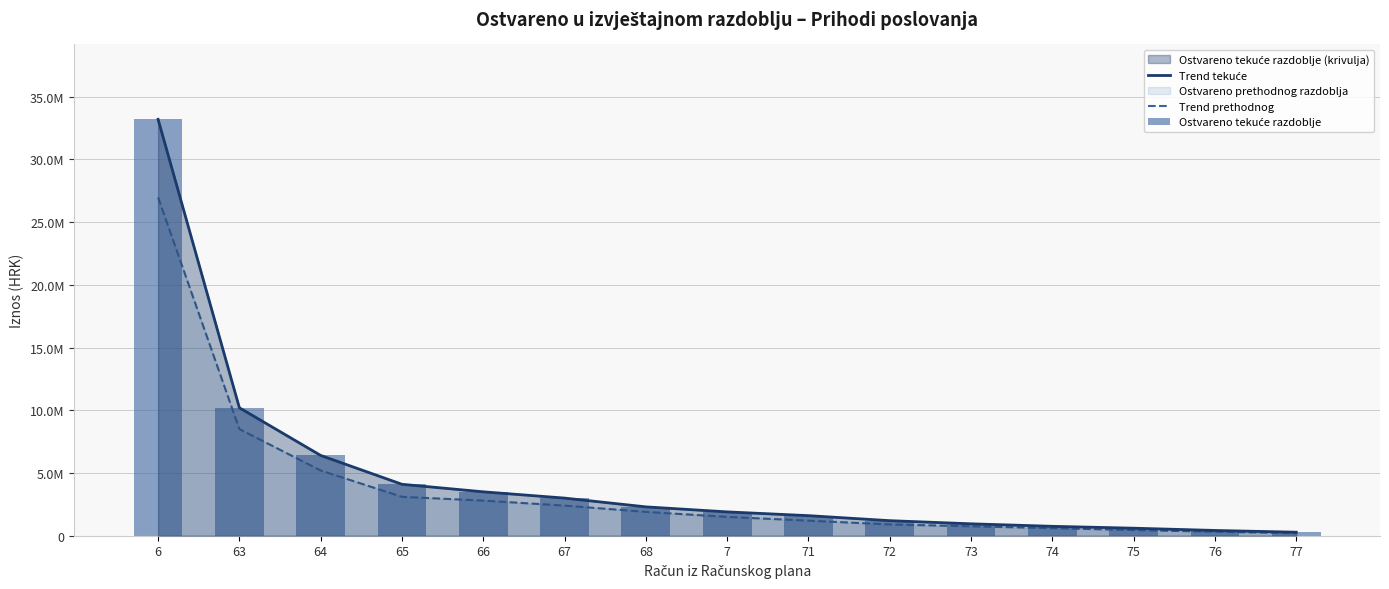

What is the difference between the highest and lowest values at 71?

400000.0